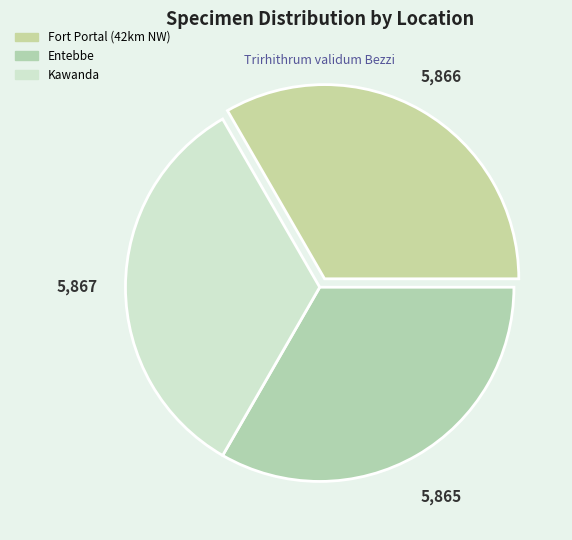

The Kawanda slice represents 19% of the pie. True or false?

False